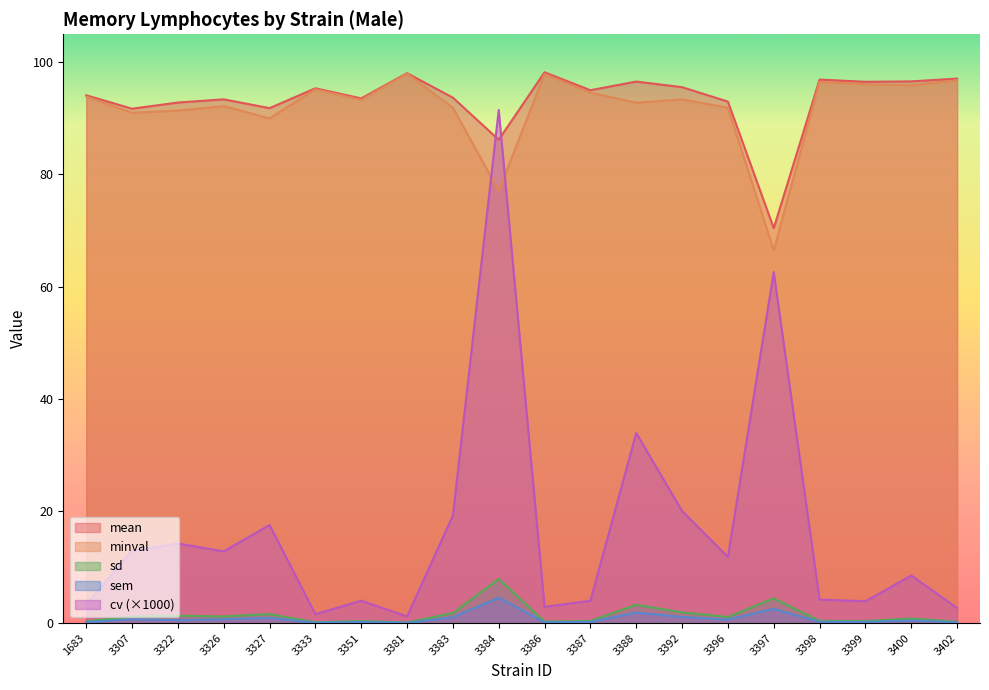

The mean series shows 95.6 at 3392. True or false?

True